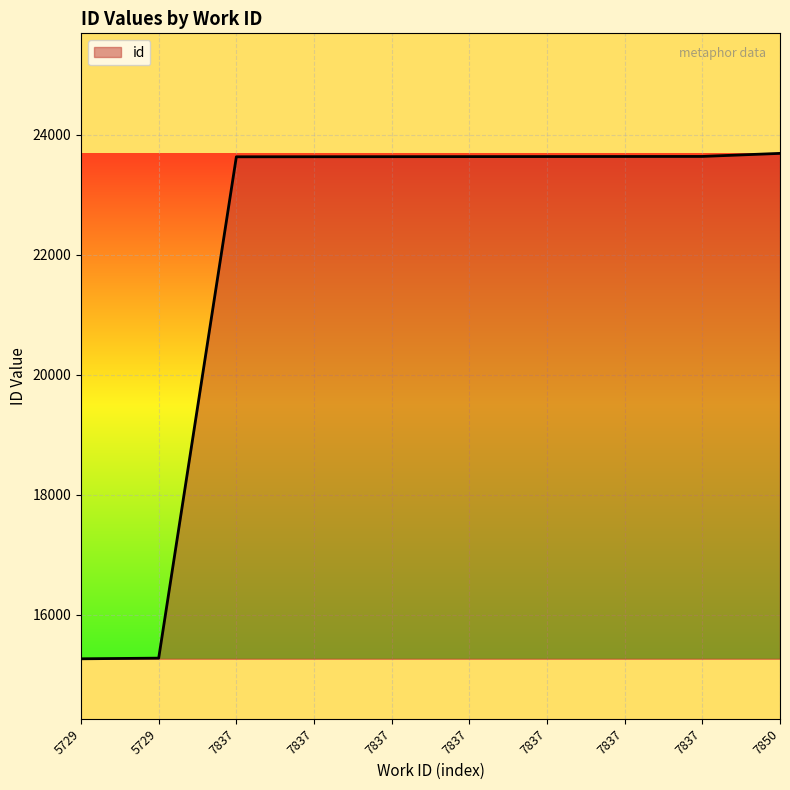

What is the value of the 2nd point from the left?

15268